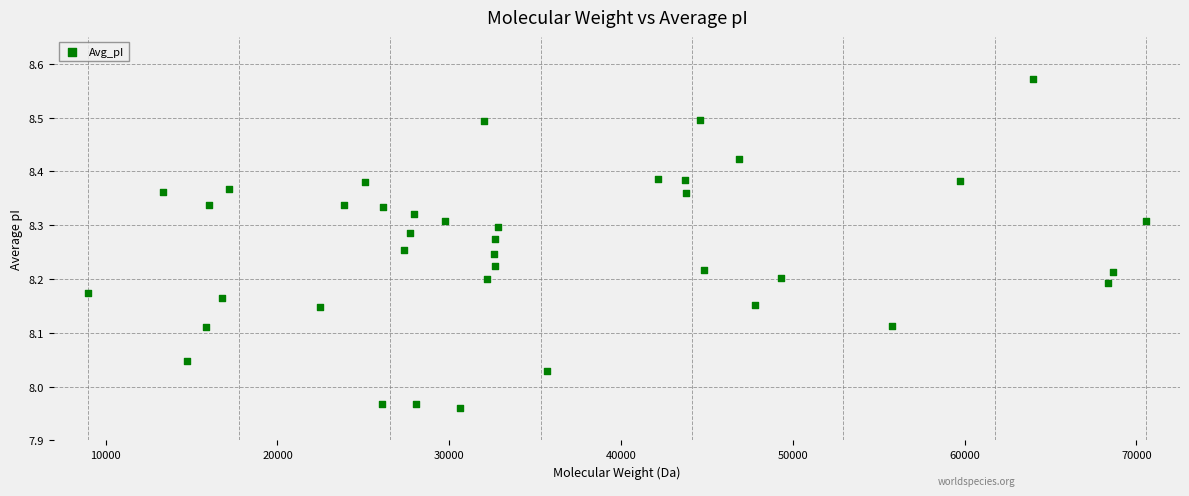

What is the range of Y values (max minus min)?

0.6